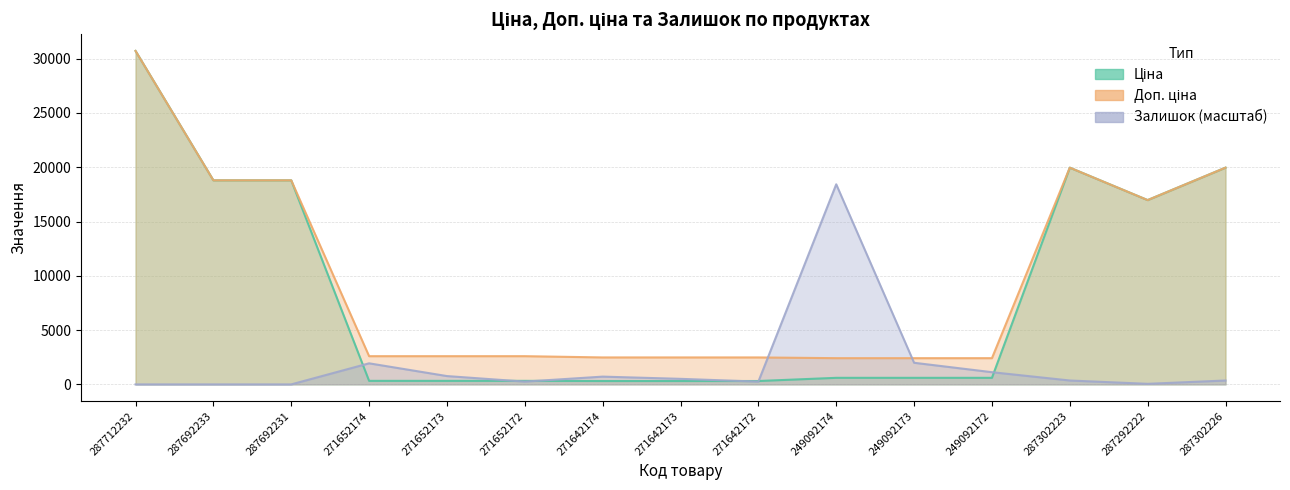

List the labels in order of Залишок value, largest first.

249092174, 249092173, 271652174, 249092172, 271652173, 271642174, 271642173, 287302223, 287302226, 271652172, 271642172, 287292222, 287712232, 287692233, 287692231